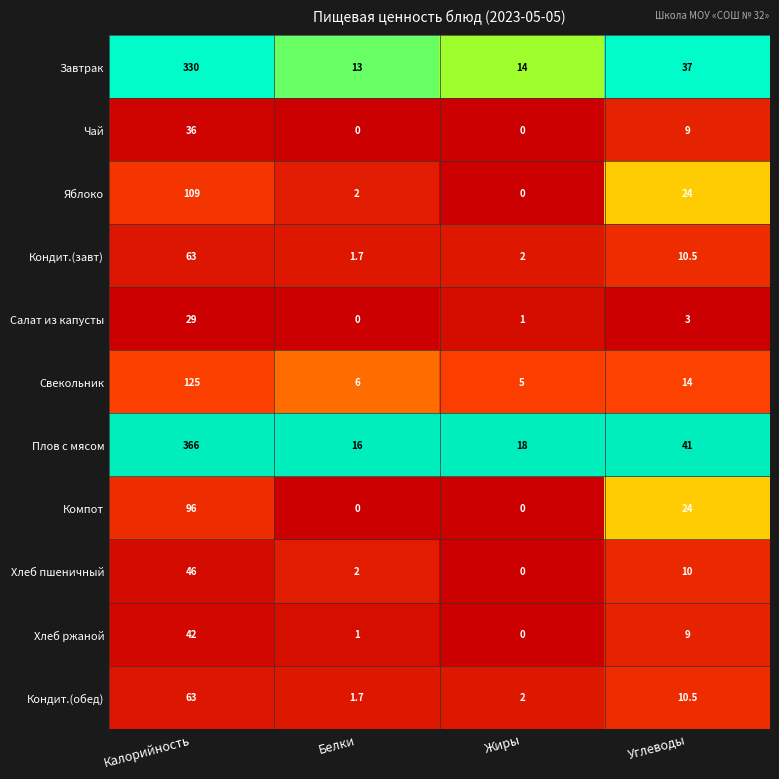

Rank the categories by Свекольник value from highest to lowest.

Калорийность, Углеводы, Белки, Жиры